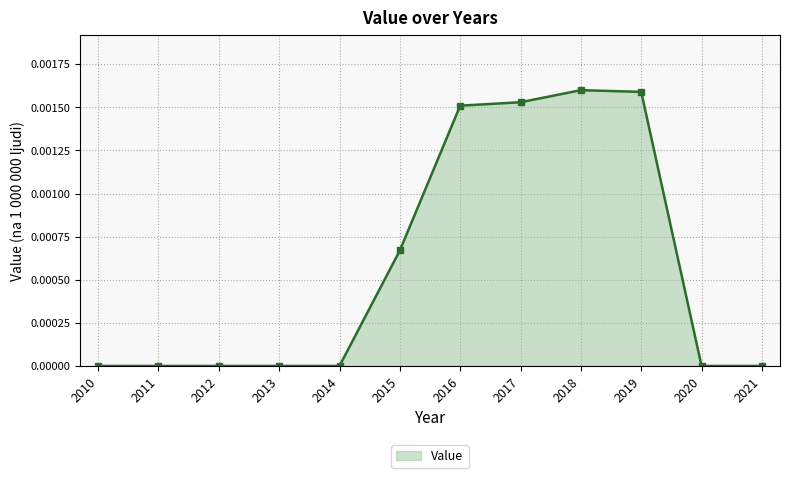

The chart shows a value of 0.0 at 2018. True or false?

True